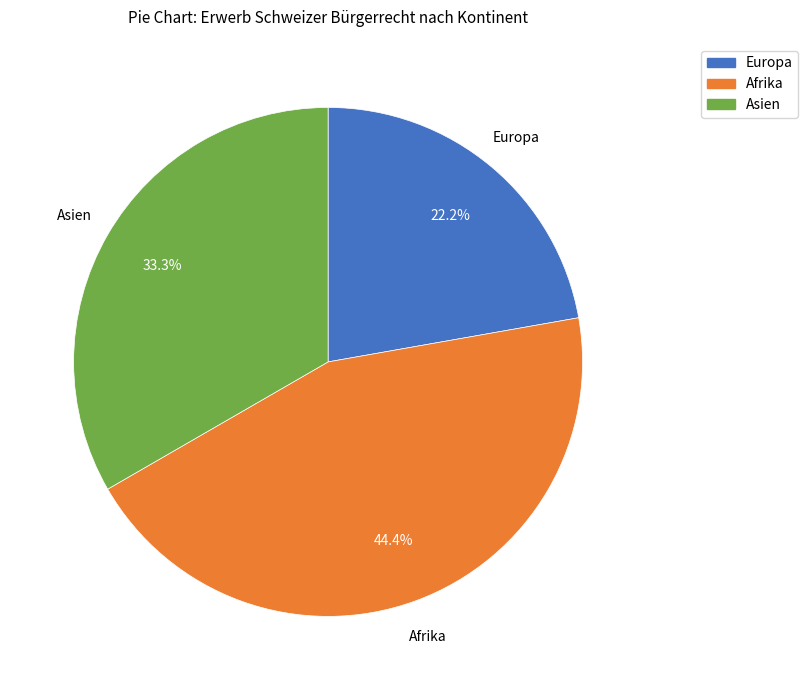

What is the largest slice in the pie chart?

Afrika